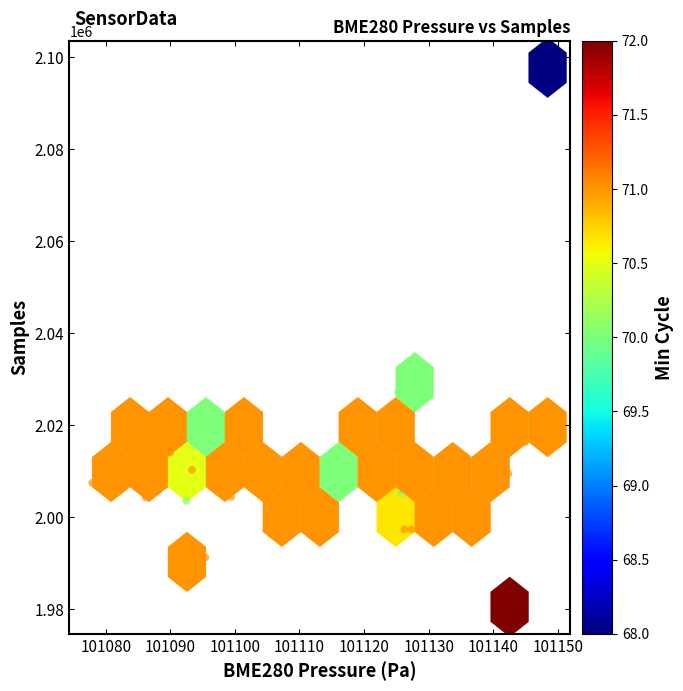

What Y value in the scatter plot is closest to 2039111?

2027184